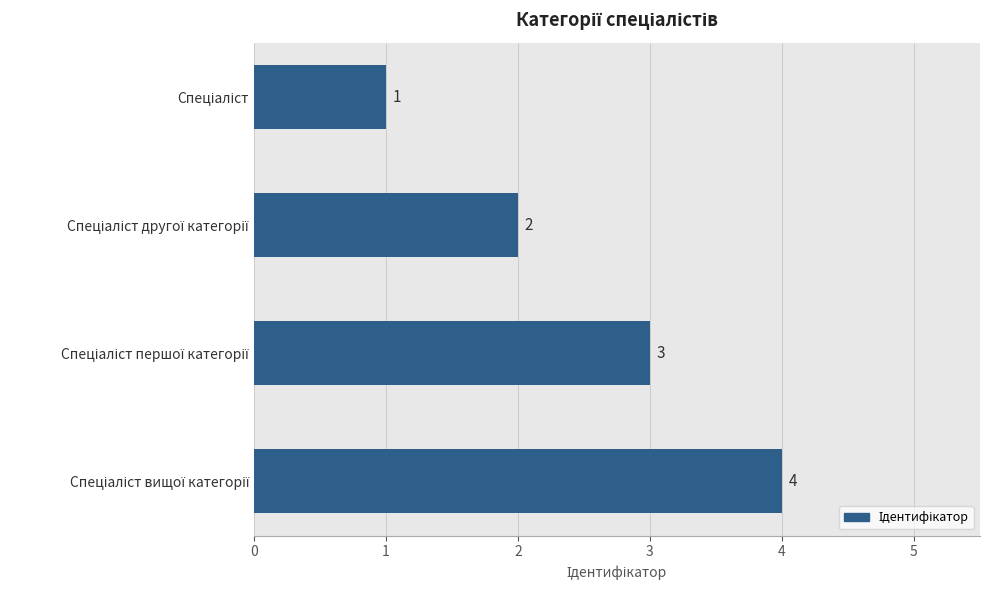

What is the difference between the maximum and minimum values?

3